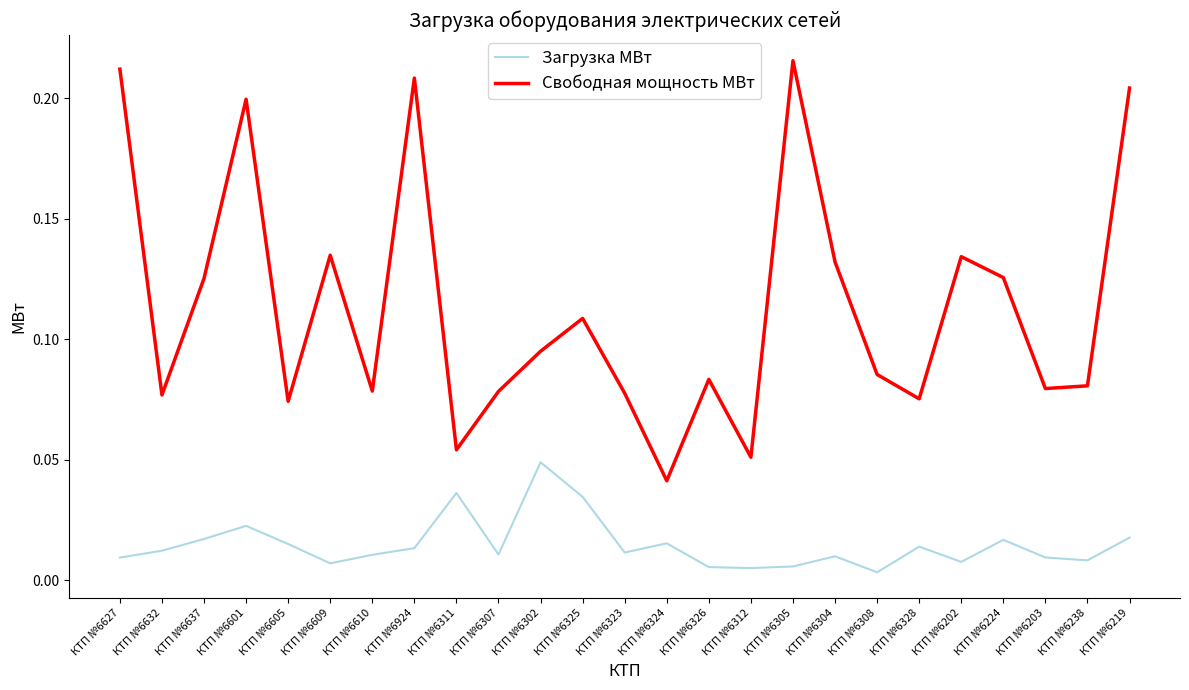

How many series are shown in this chart?

2